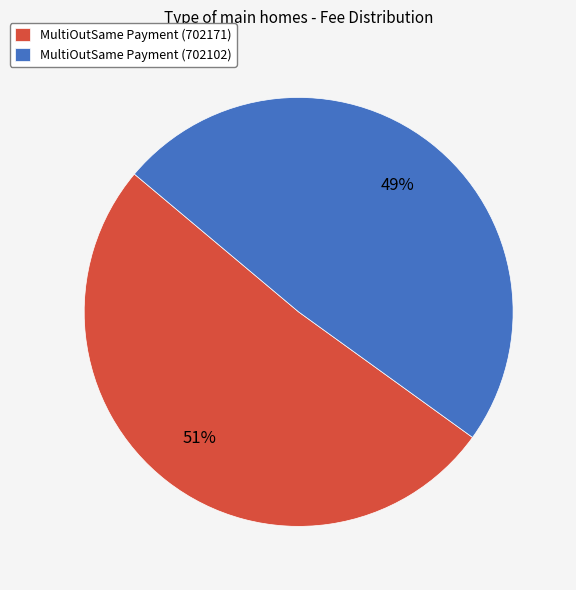

The MultiOutSame Payment (702171) slice represents 39% of the pie. True or false?

False